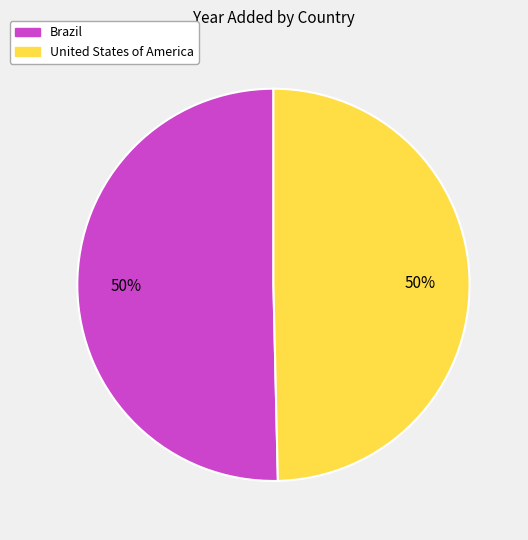

The Brazil slice represents 56% of the pie. True or false?

False